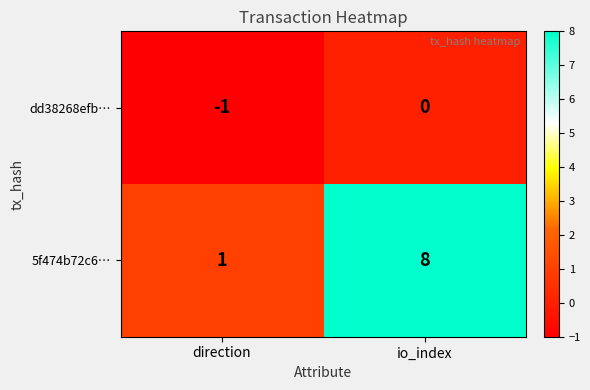

What is the spread (max minus min) of values at direction?

2